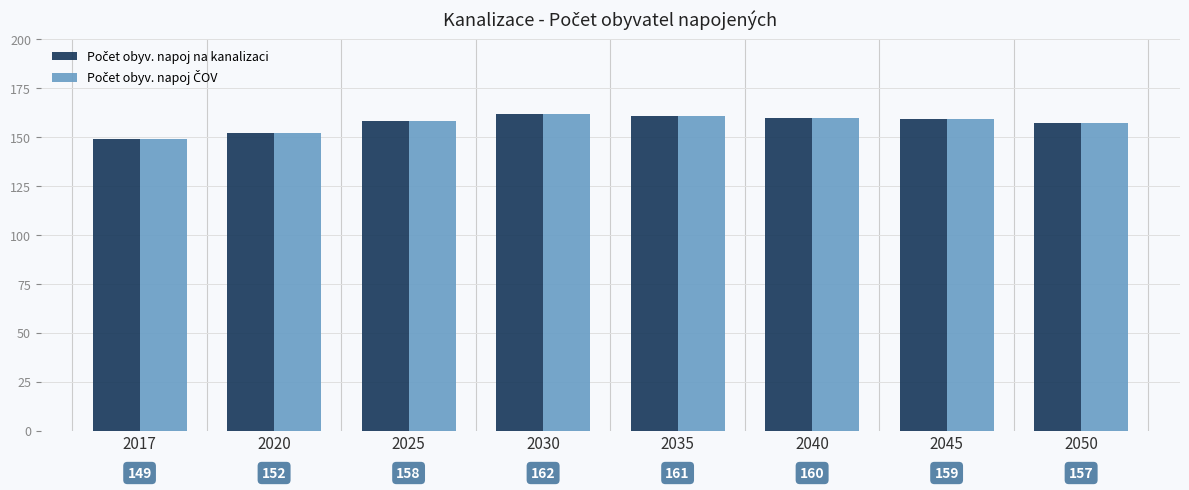

What is the greatest value displayed?

162